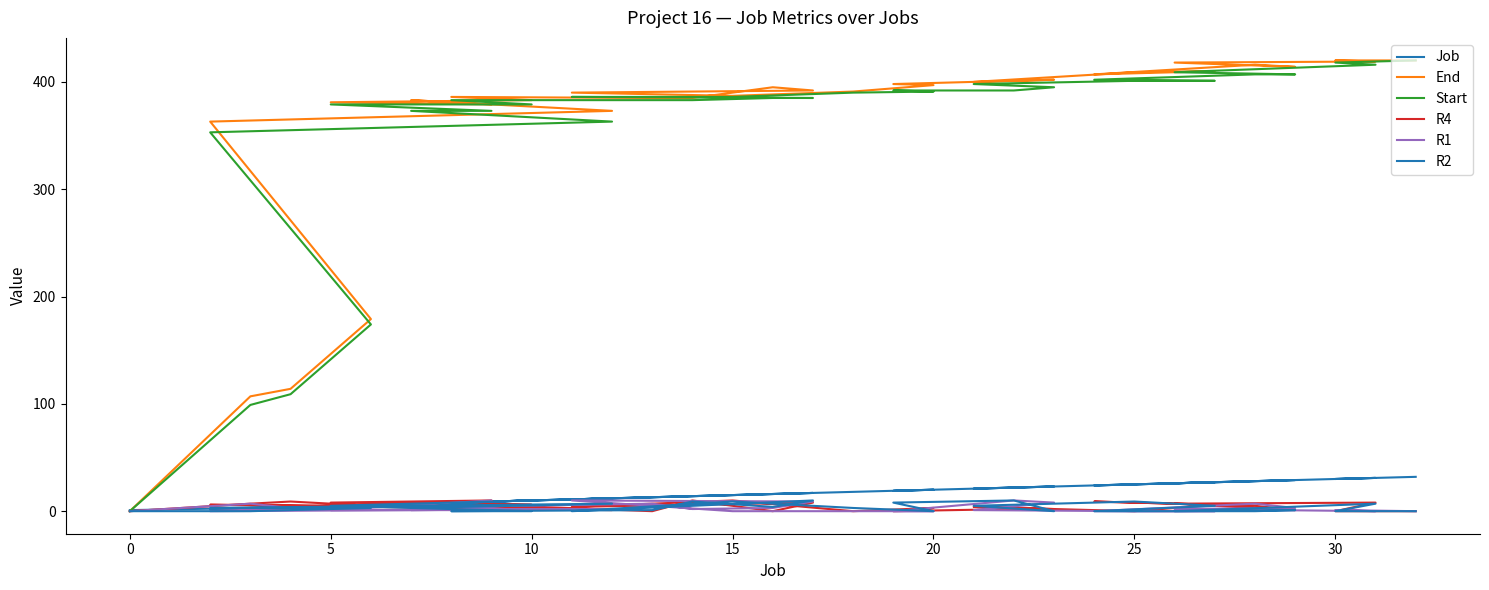

How many values in the End series are below 392?

16